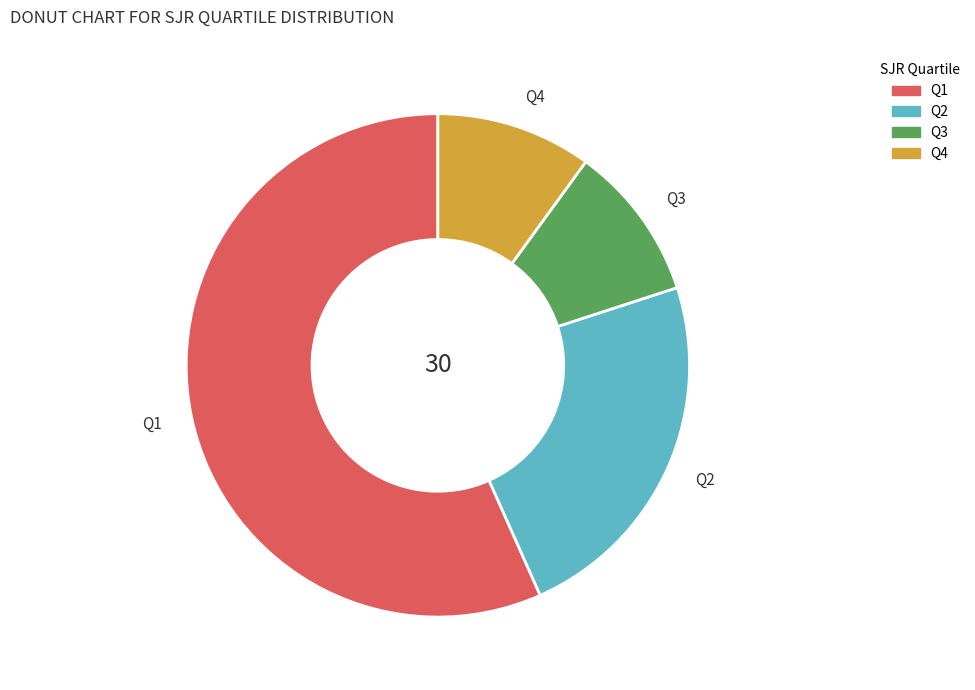

Which slice is the largest?

Q1